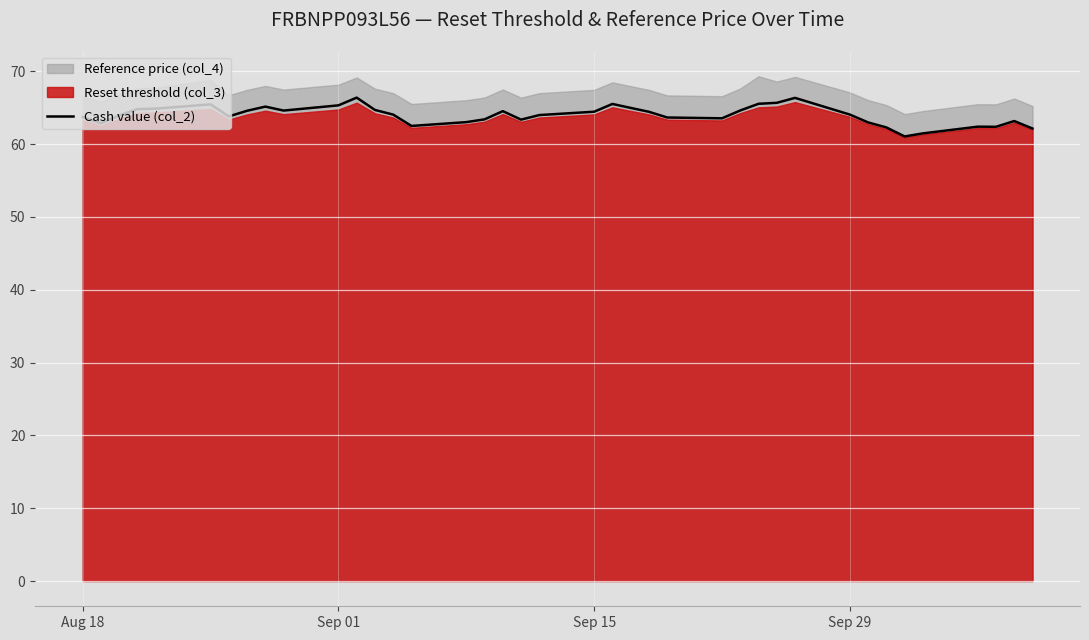

What is the highest value of the Cash value (col_2) series?

66.4